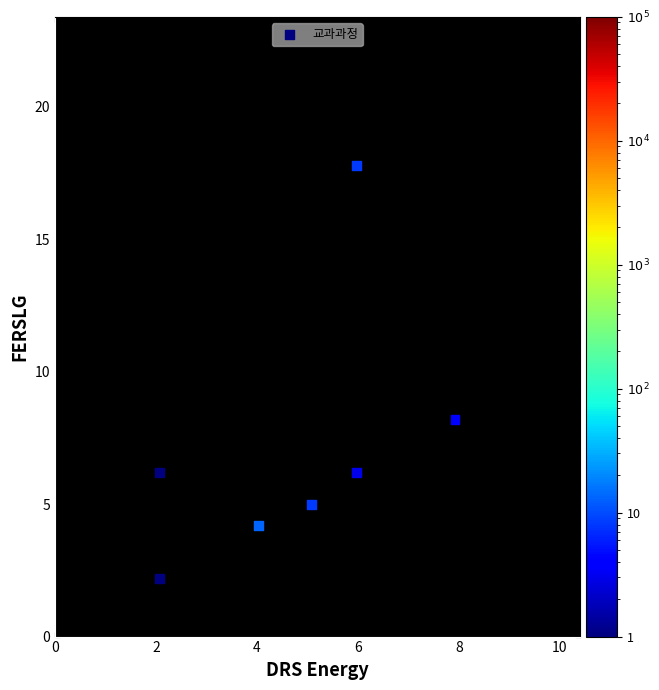

What is the average Y value?

7.1